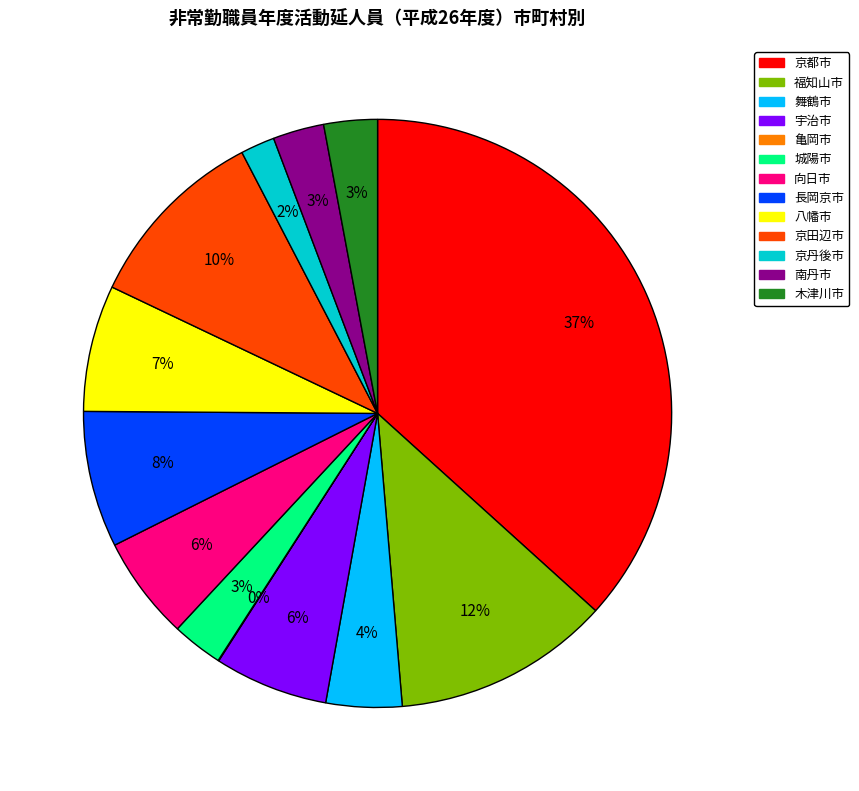

What is the ratio of the value at 宇治市 to the value at 八幡市?

0.9